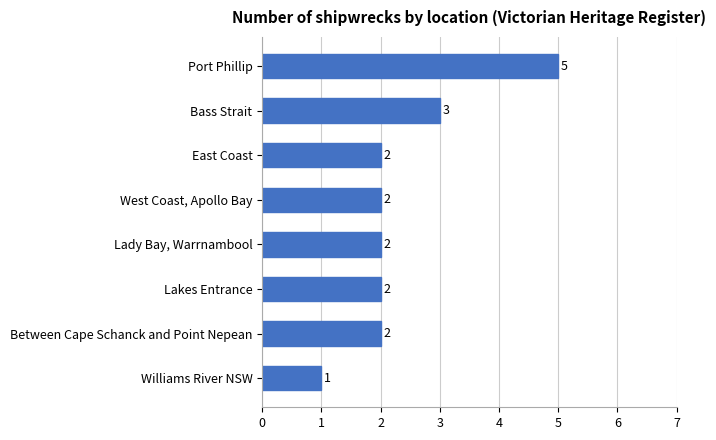

Does the chart contain stacked bars?

No